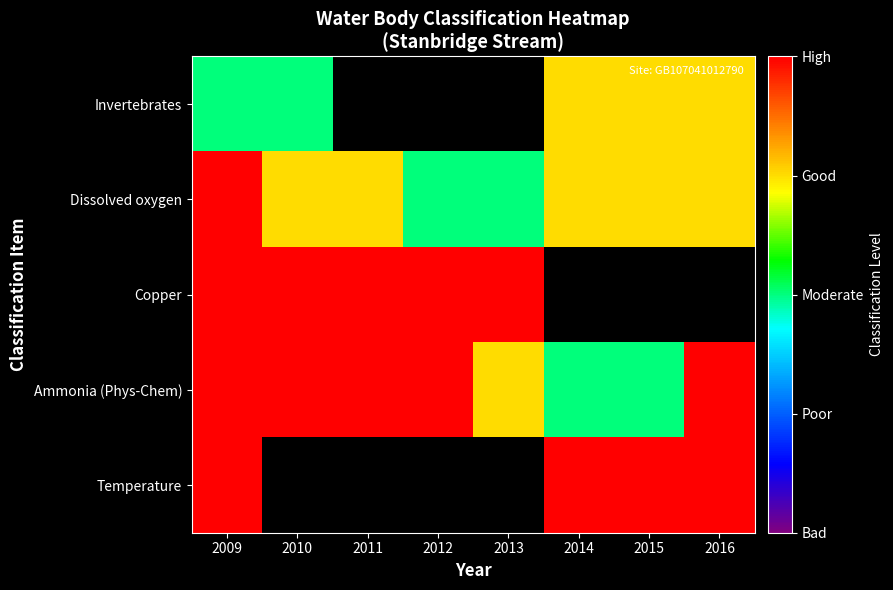

What is the minimum value shown in the chart?

3.0